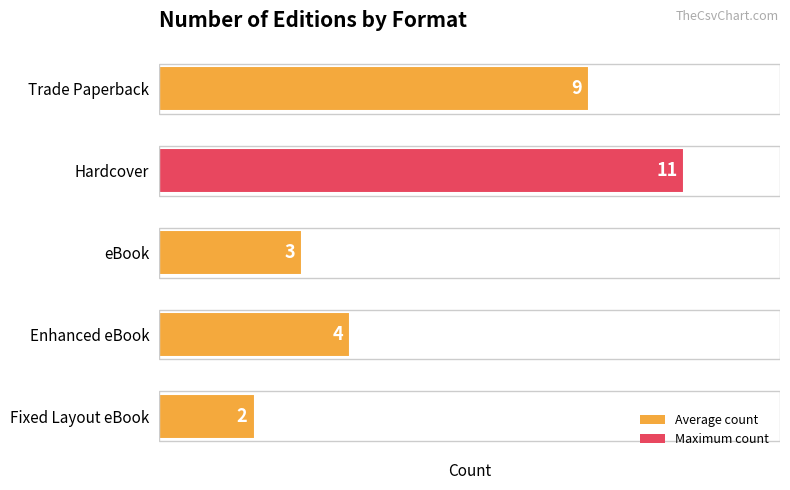

How many bars are there in total?

5